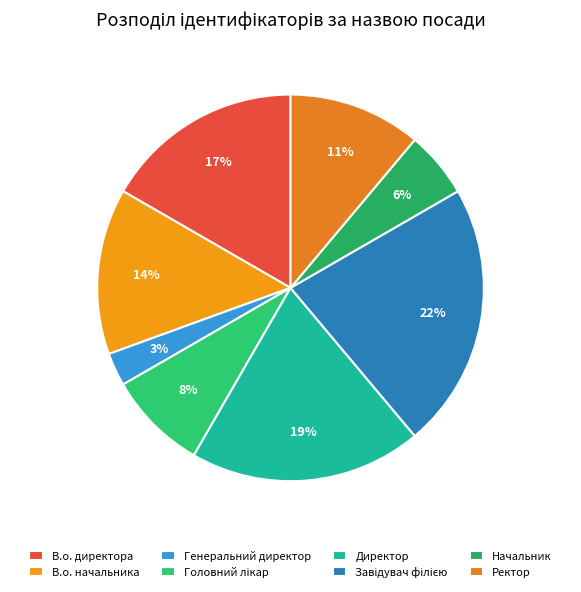

What is the smallest slice in the pie chart?

Генеральний директор